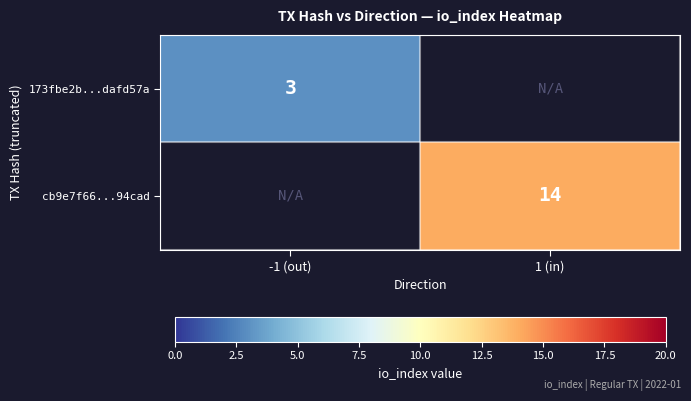

The value of 173fbe2b...dafd57a at -1 (out) is 5.1. True or false?

False